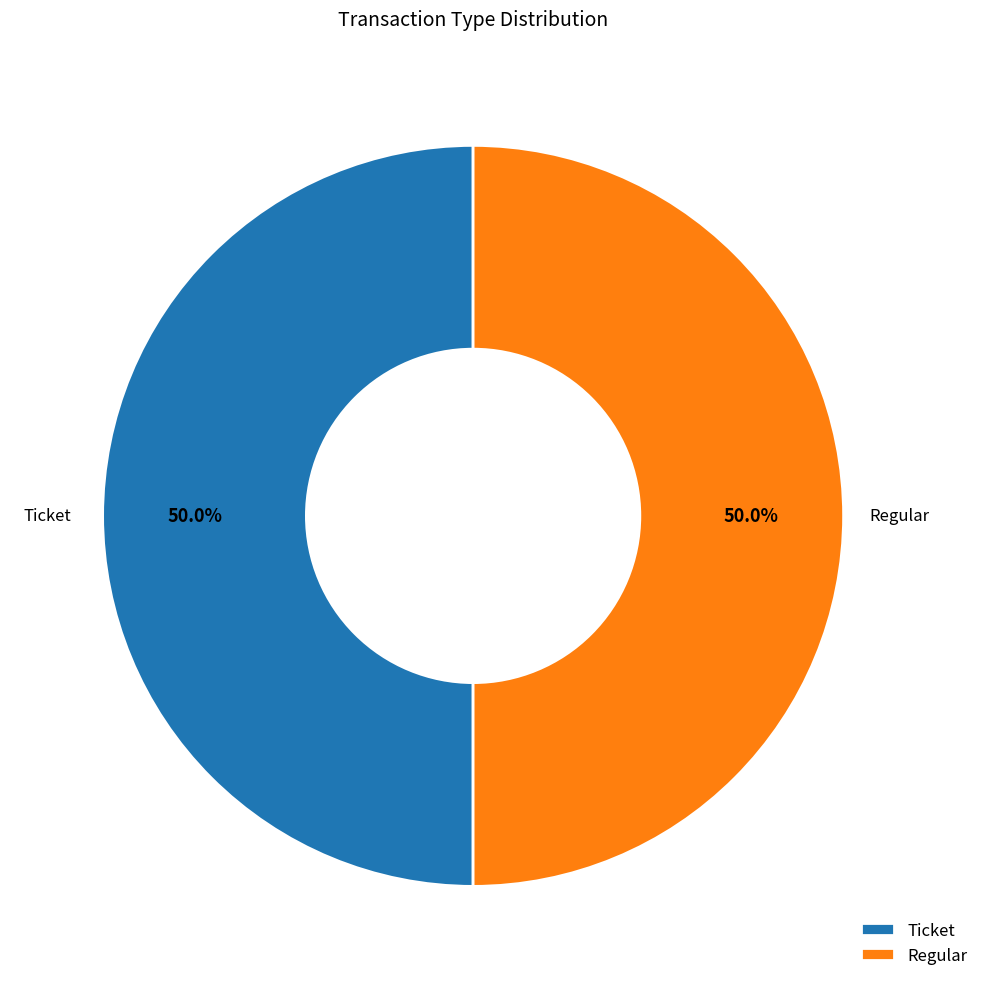

How many slices are in this pie chart?

2